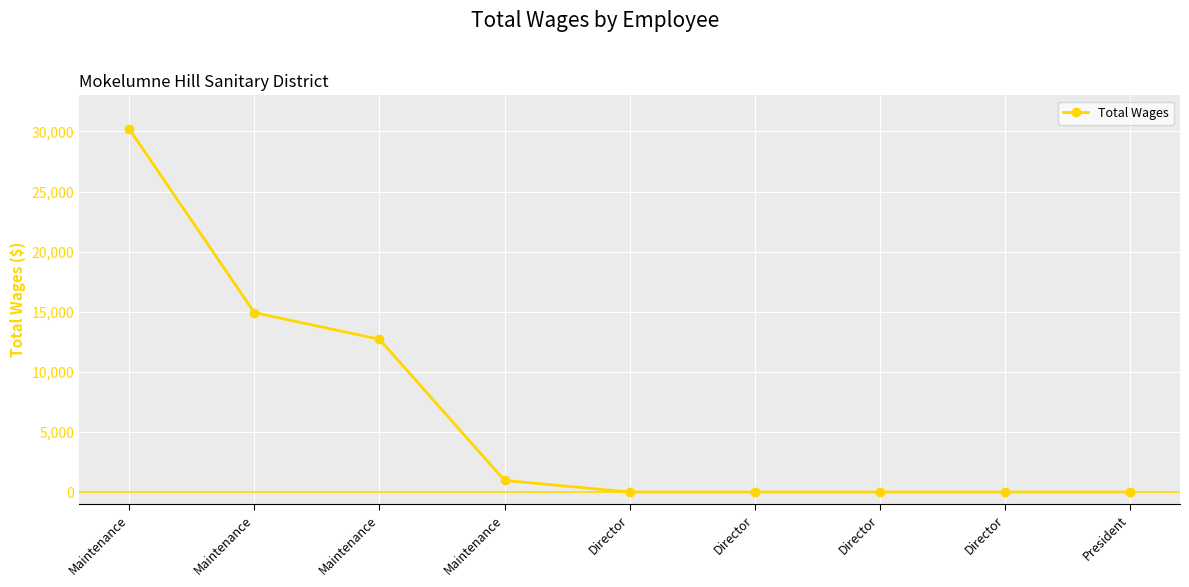

Does the chart have visible grid lines?

Yes